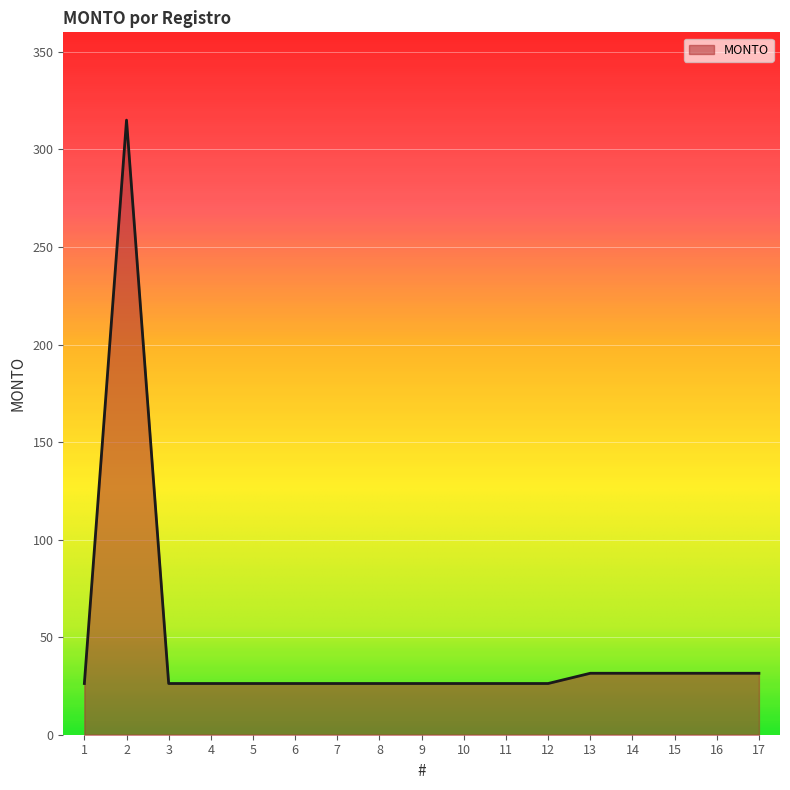

How many series are shown in this chart?

1